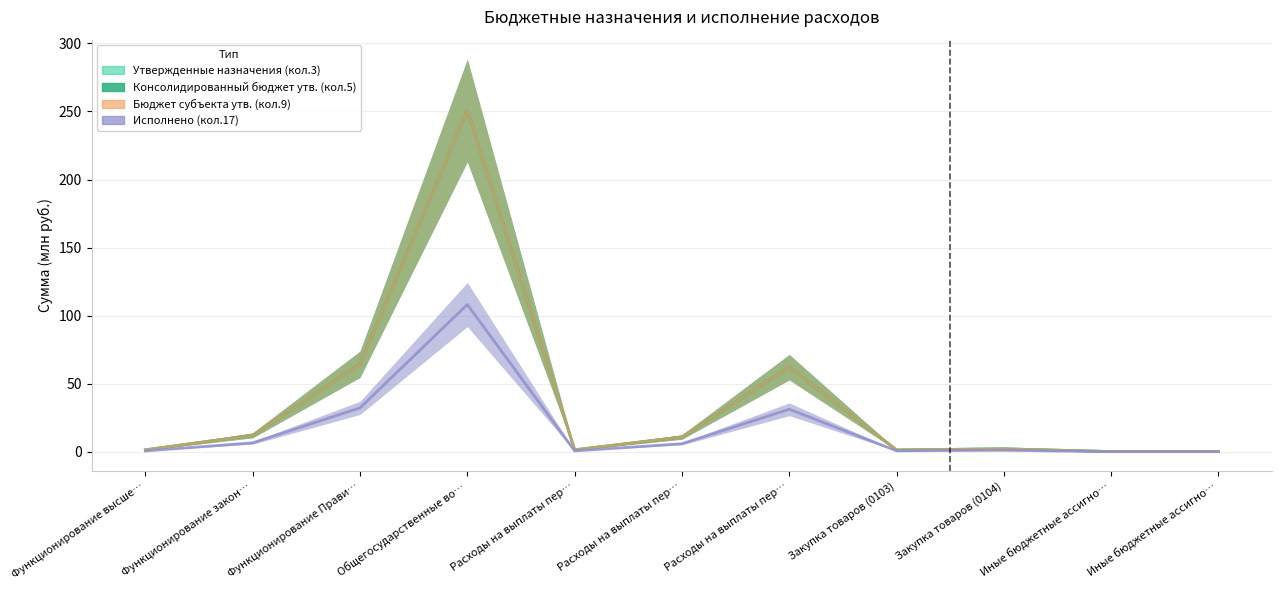

What is the sum of the Исполнено (кол.17) values at Функционирование высше… and Закупка товаров (0104)?

1.6